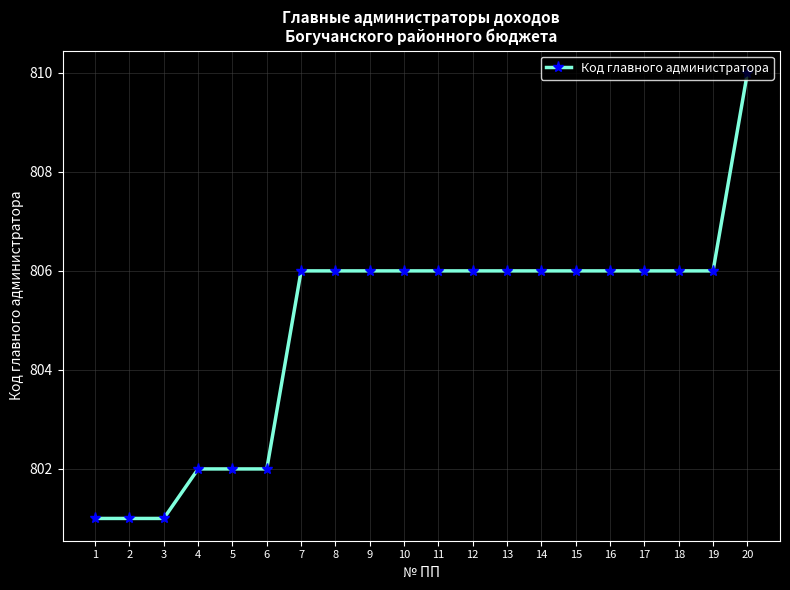

The value at 20 is 1317. True or false?

False